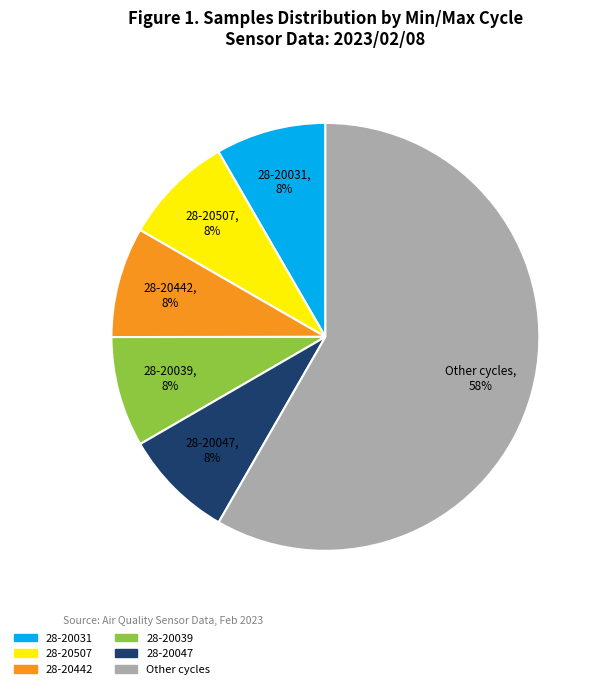

To the nearest percent, what is the average slice percentage?

17%